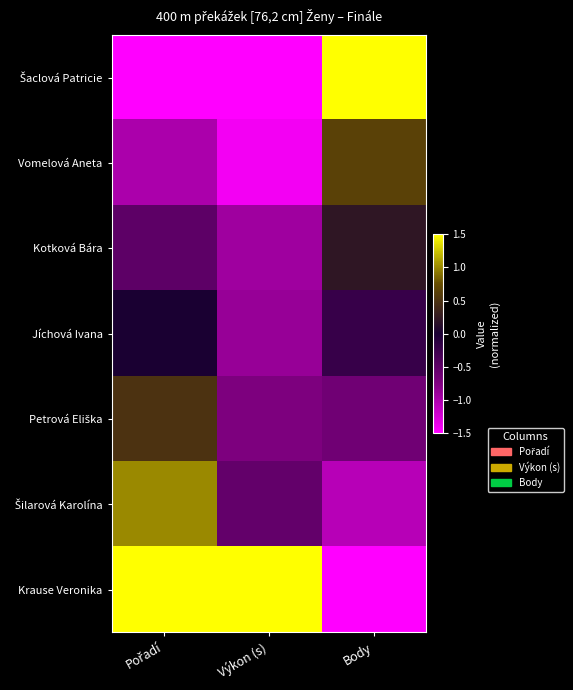

What is the spread (max minus min) of values at Výkon (s)?

3.0